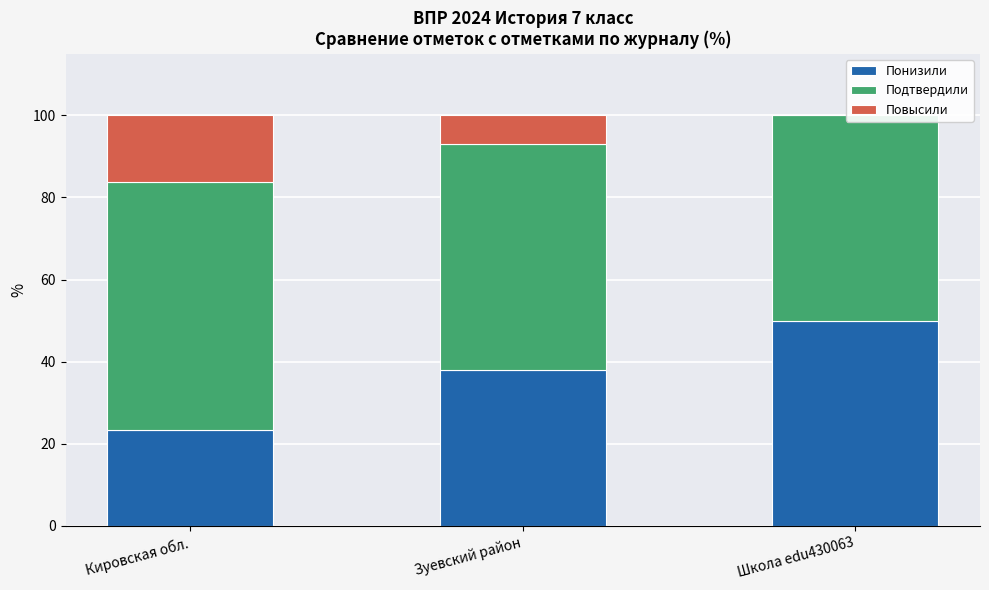

What is the average value of the Подтвердили series?

55.2